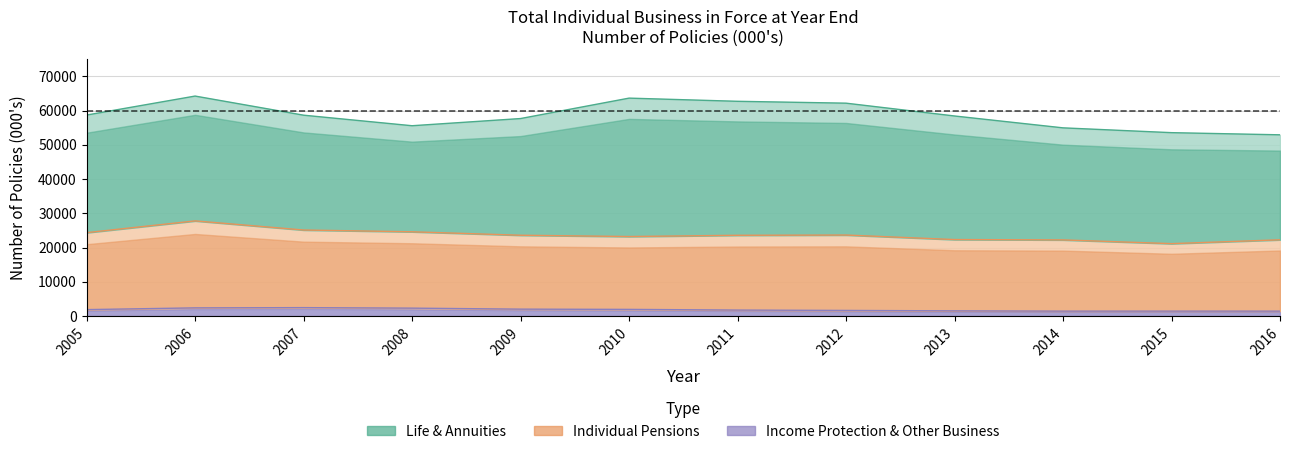

Which label corresponds to the smallest value in the chart?

2016